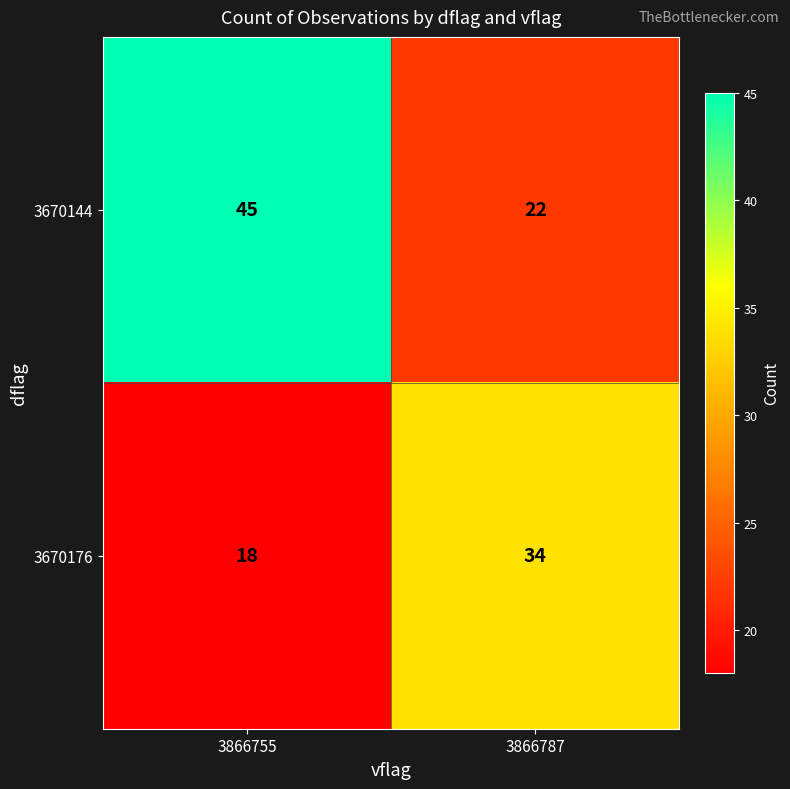

List the labels in order of 3670176 value, smallest first.

3866755, 3866787